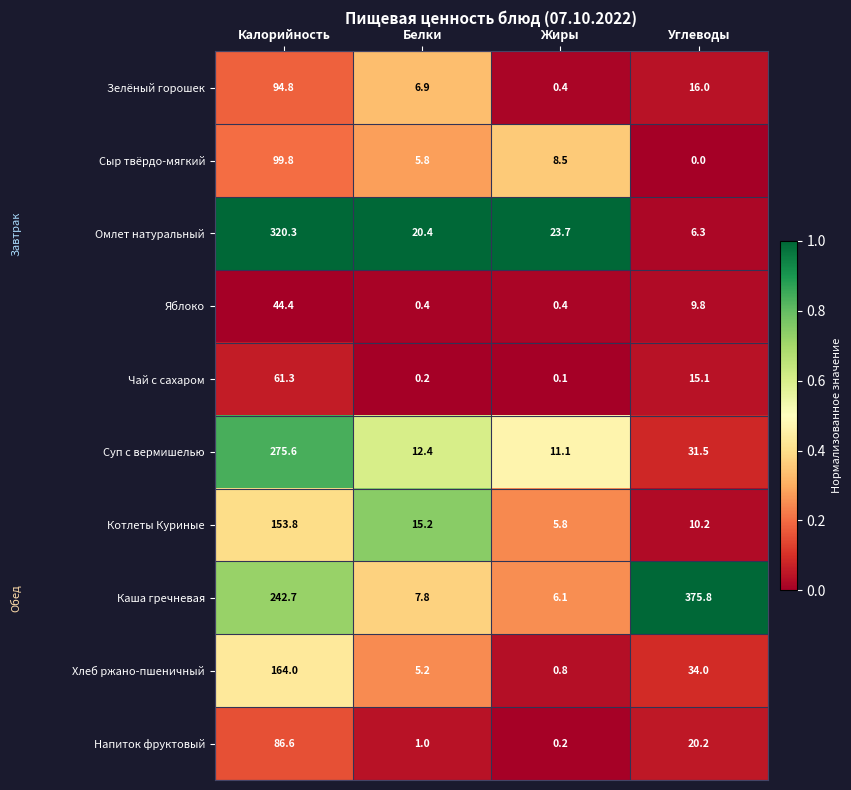

What is the maximum value shown in the chart?

375.8